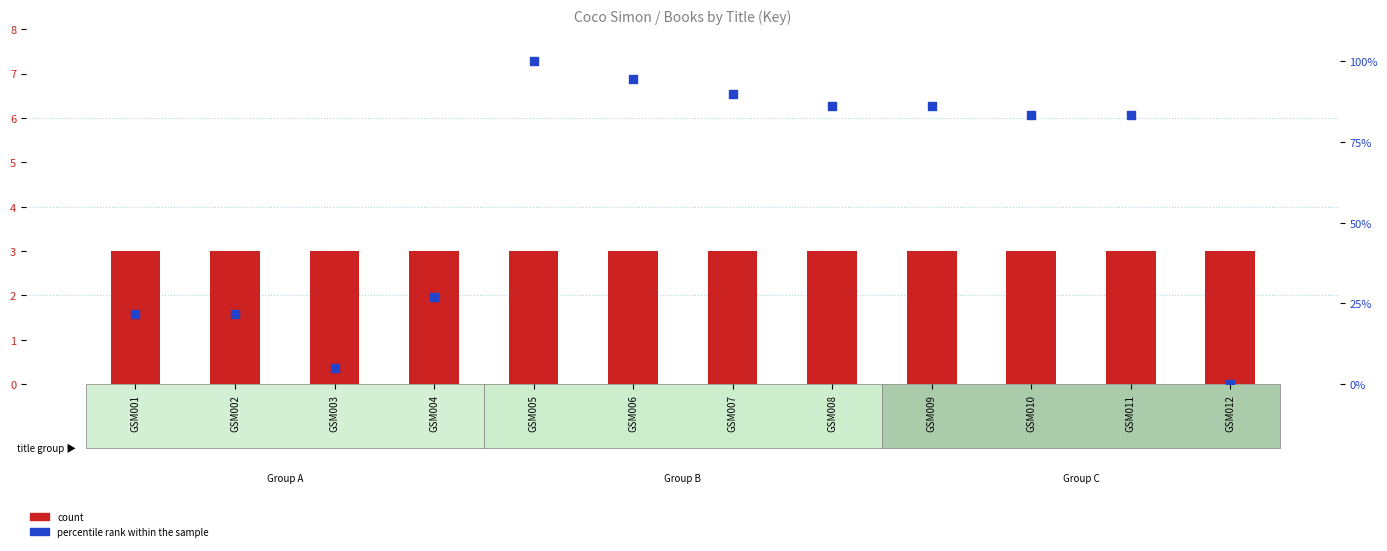

Which series reaches the maximum Y coordinate?

percentile rank within the sample